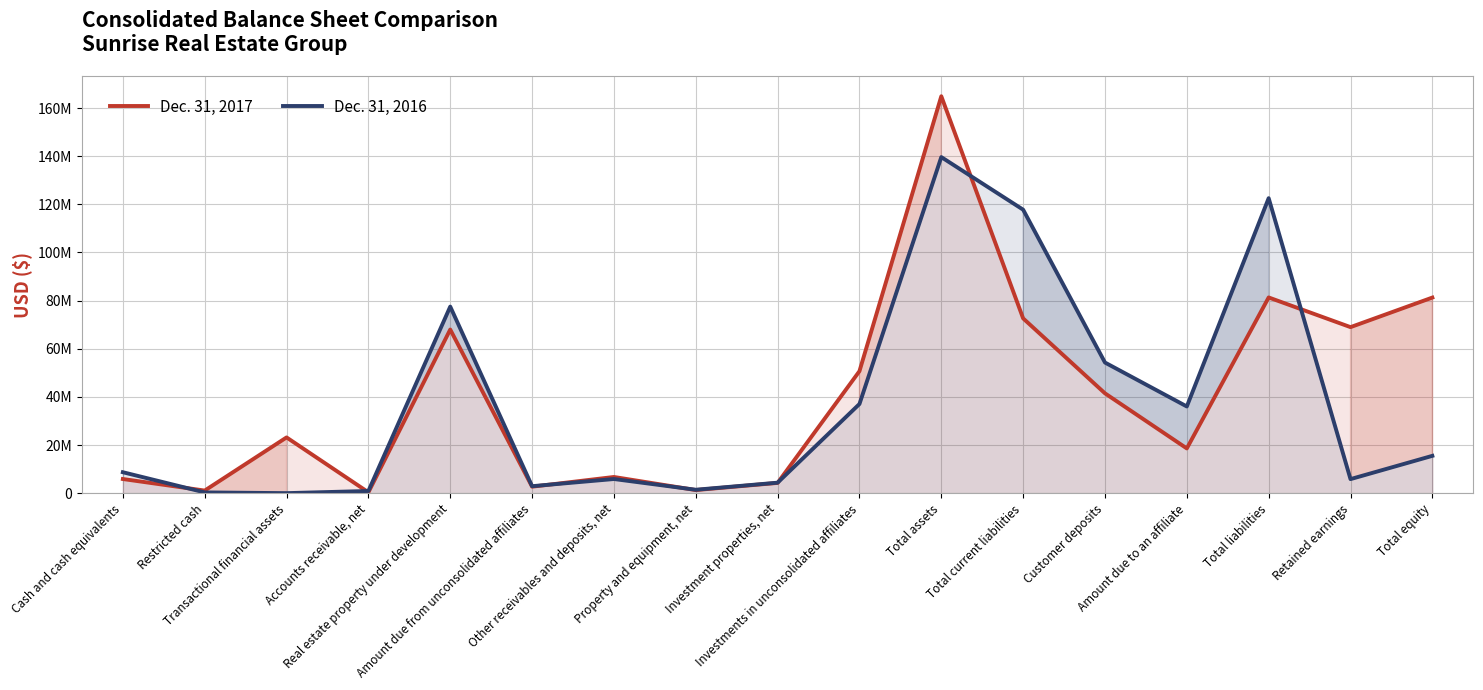

What is the sum of all Dec. 31, 2017 values?

693135753